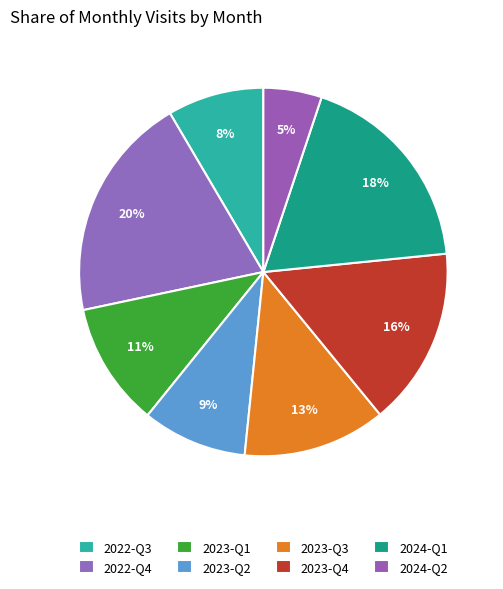

What is the smallest slice in the pie chart?

2024-Q2